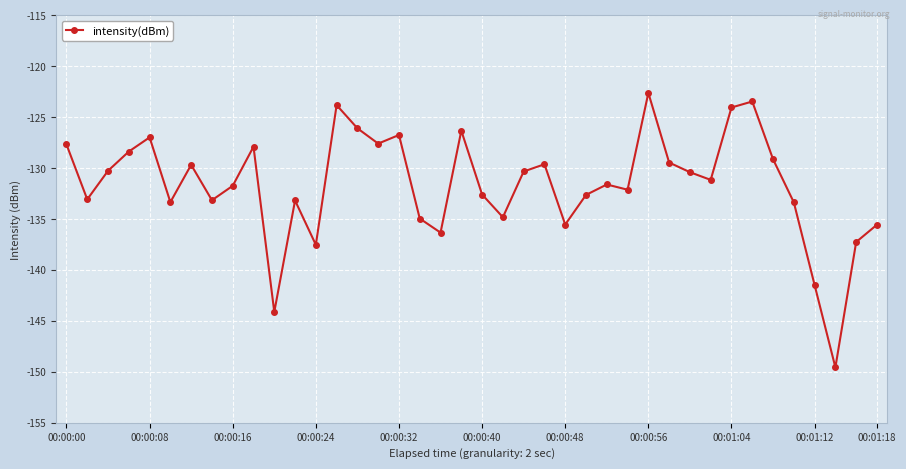

What is the sum of all values?

-5265.8